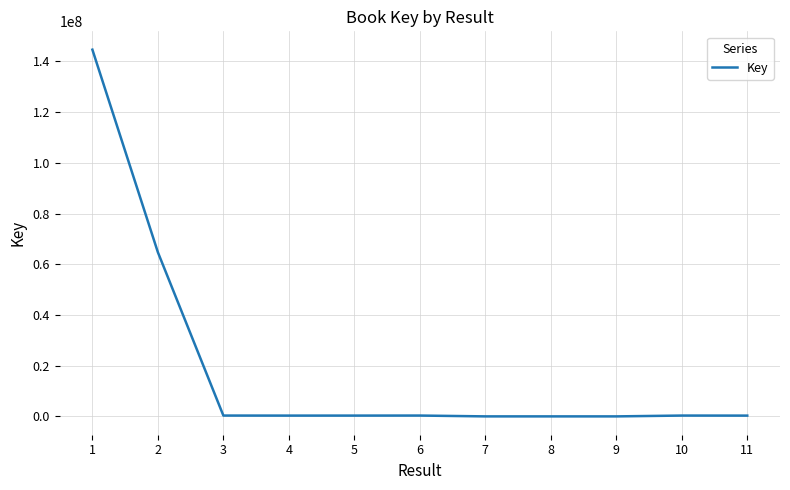

What is the greatest value displayed?

144637348